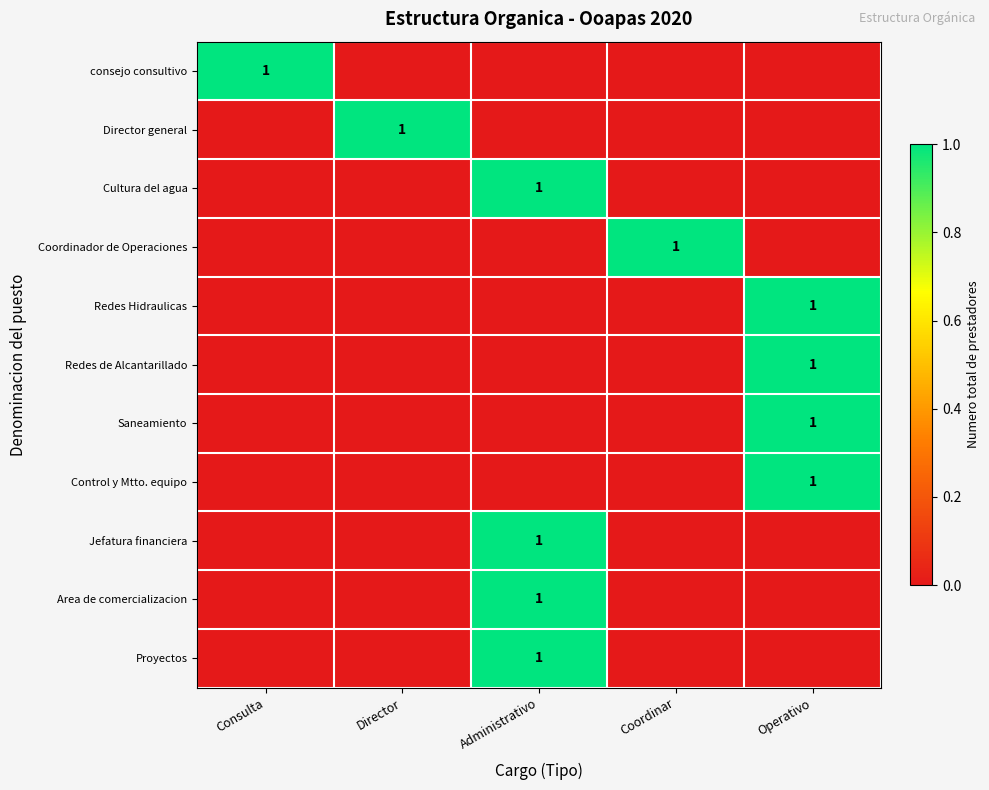

True or false: Redes Hidraulicas has a value of -1 at Coordinar.

False